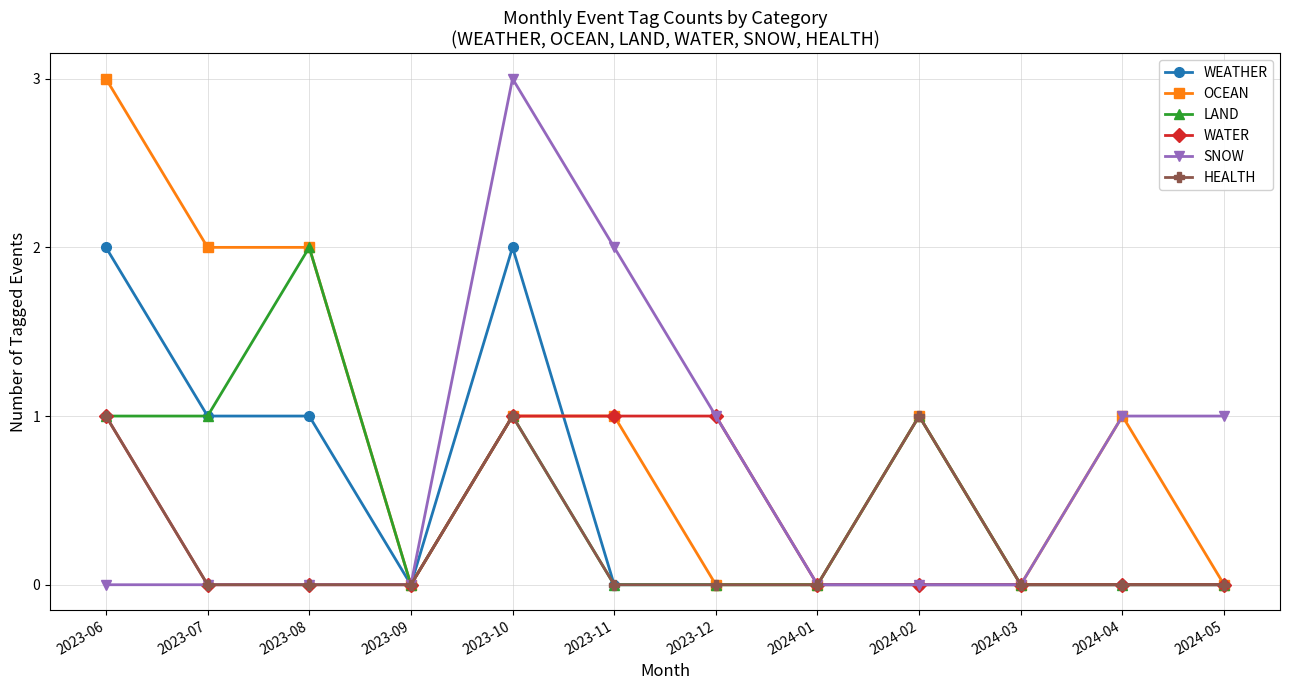

What are all the series names shown in the legend?

WEATHER, OCEAN, LAND, WATER, SNOW, HEALTH